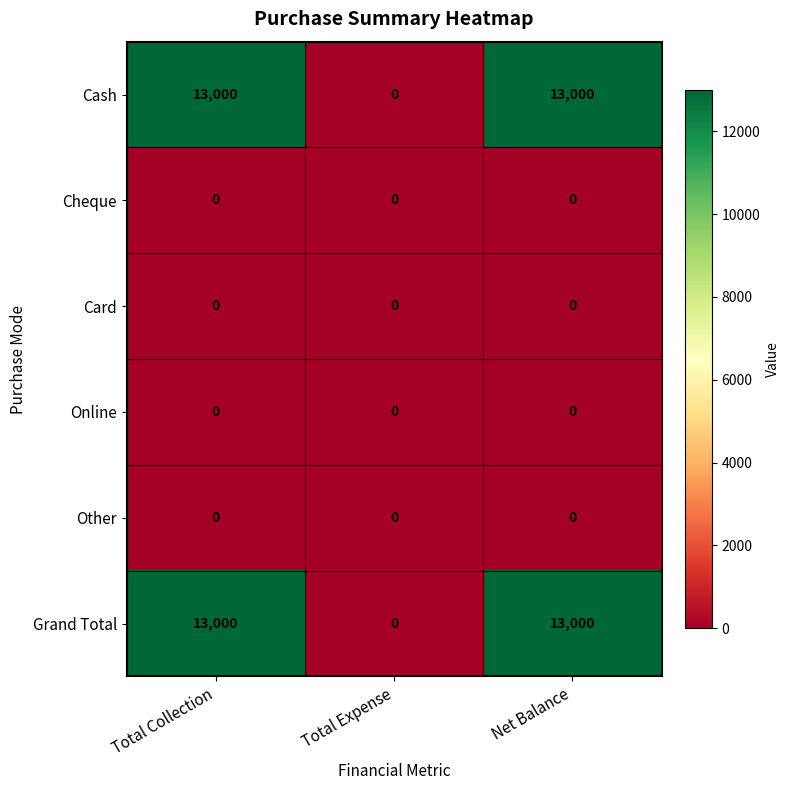

The Other series shows 0 at Total Expense. True or false?

True